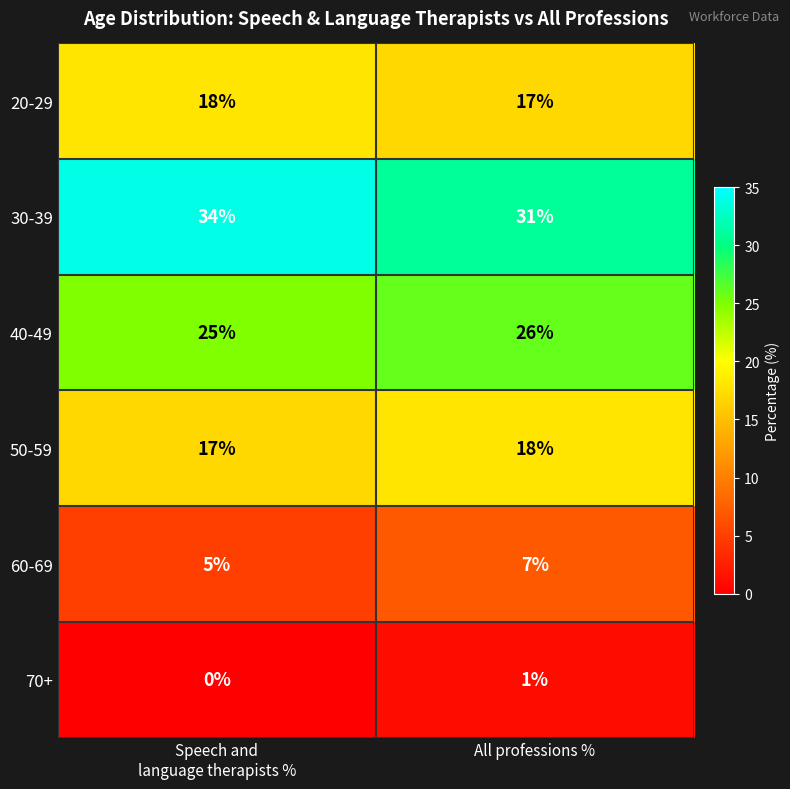

How many distinct data groups are displayed?

6